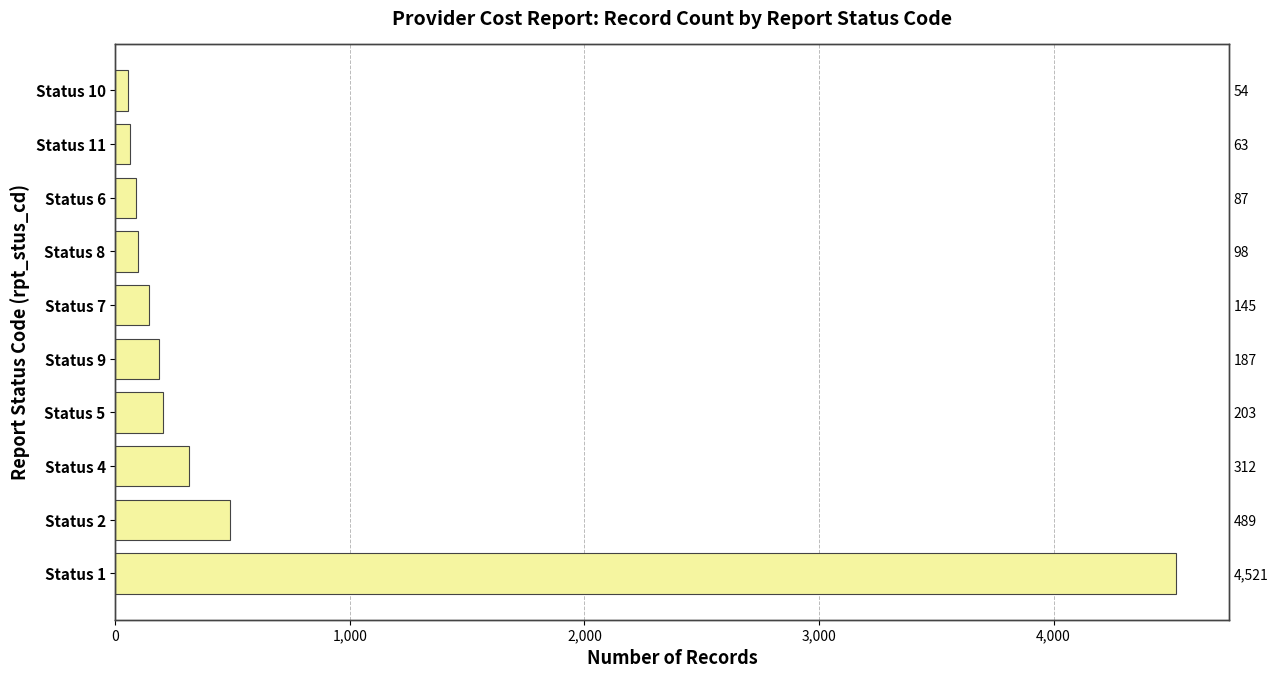

How many bars are there in total?

10